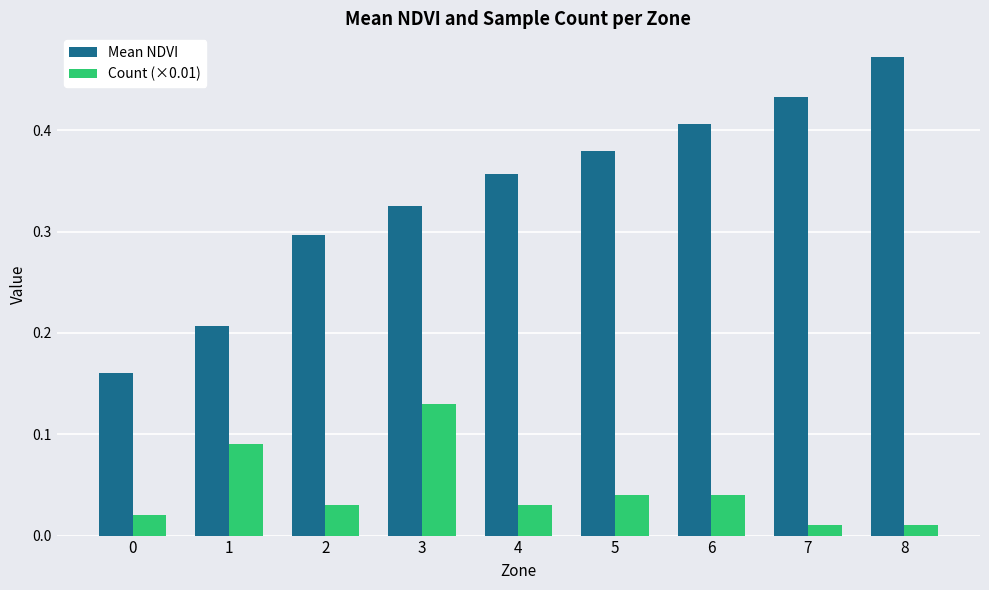

How many bars are there in each group?

2